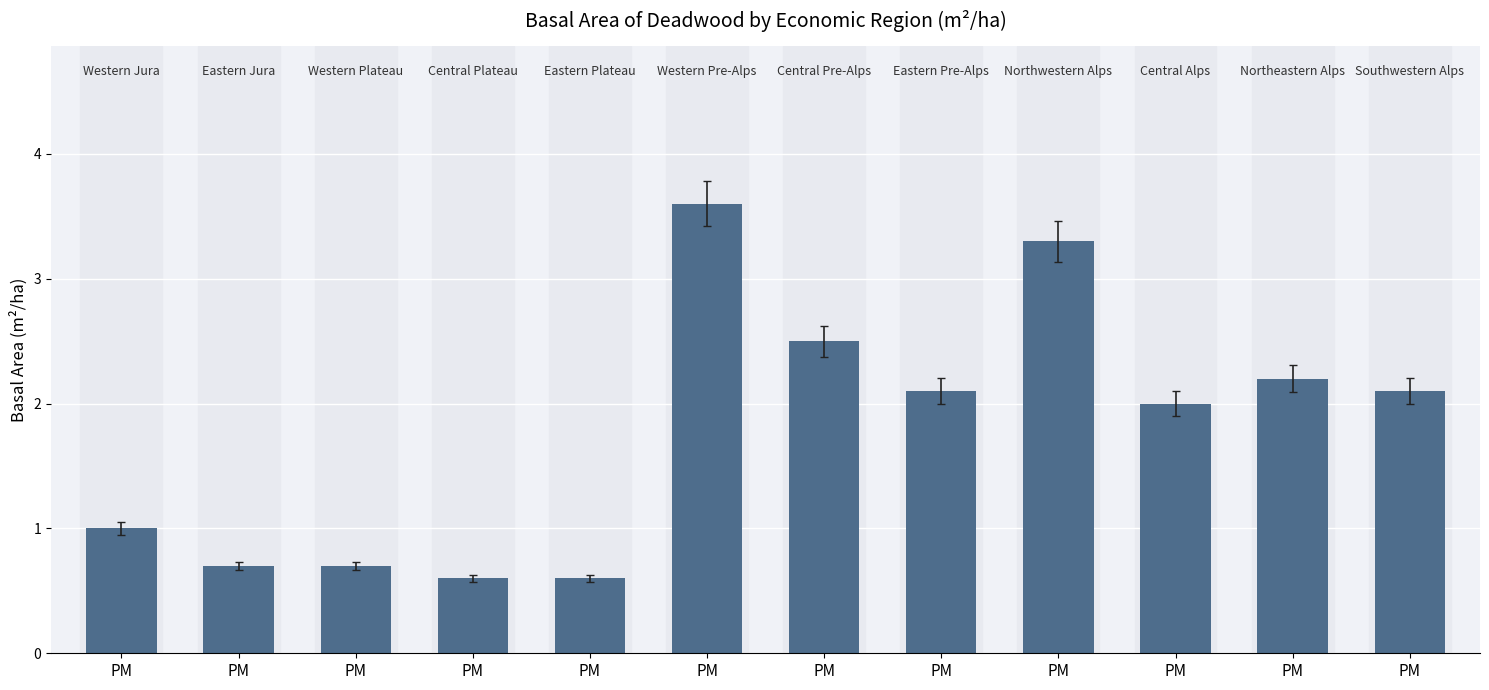

Does the chart contain any negative values?

No